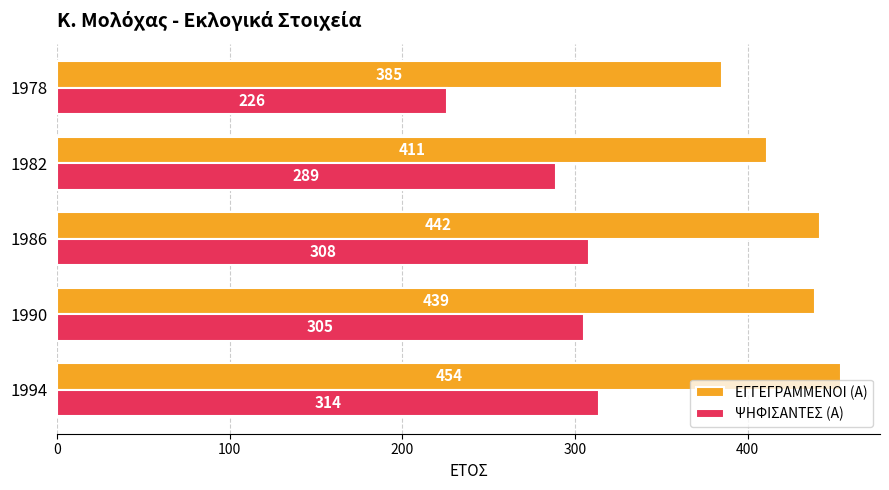

The value of ΕΓΓΕΓΡΑΜΜΕΝΟΙ (Α) at 1978 is 385. True or false?

True